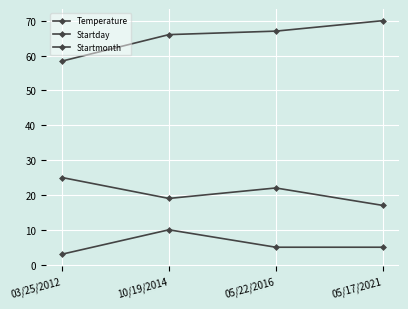

Reading left to right, list all the values displayed in this chart.

Temperature: 58.4	66.0	67.0	70.0
Startday: 25.0	19.0	22.0	17.0
Startmonth: 3.0	10.0	5.0	5.0